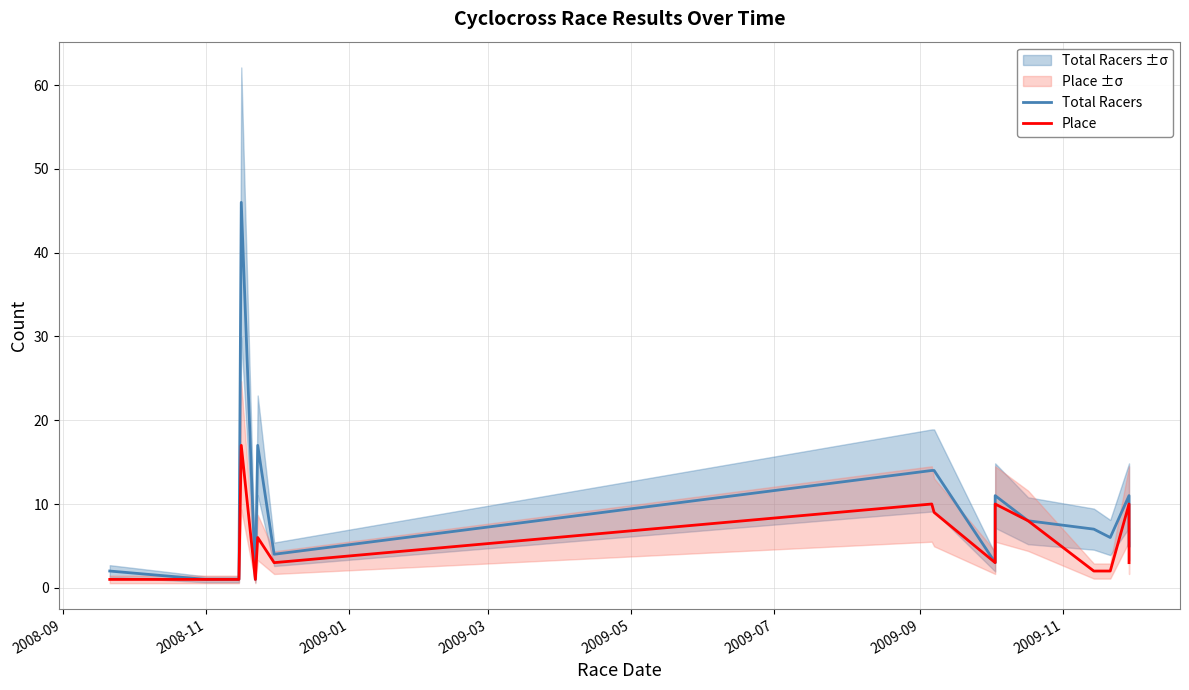

At how many categories does at least one series exceed 5?

10